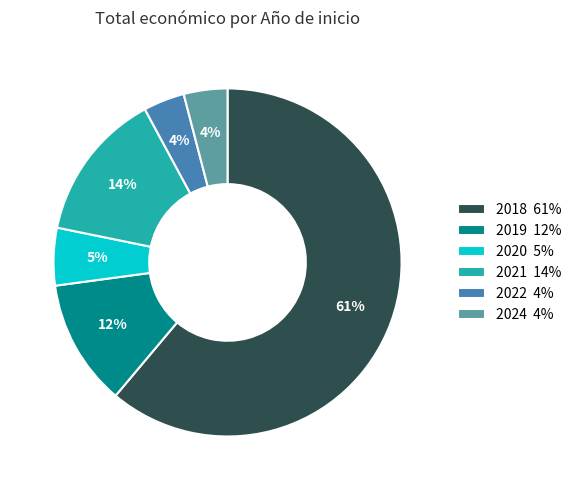

The 2021 14% slice represents 14% of the pie. True or false?

True